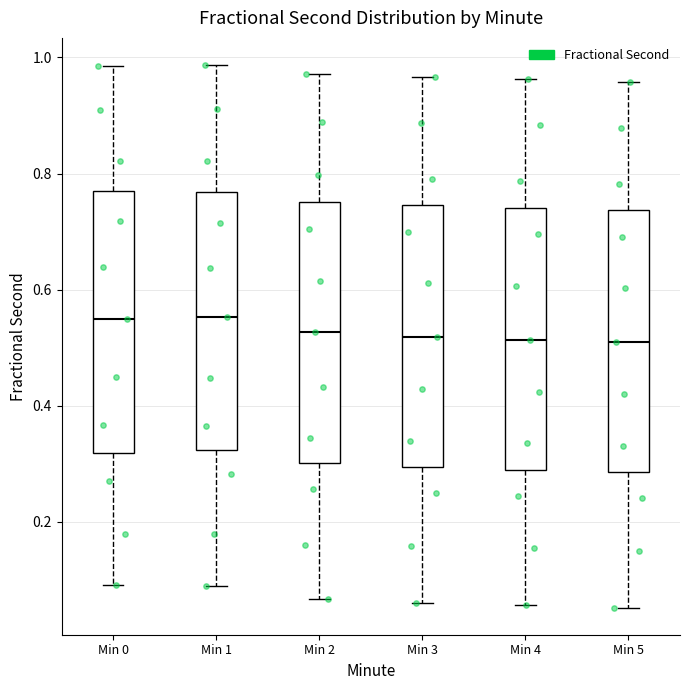

Reading left to right, transcribe this box plot: for each box, give where its median line is, the range the box spans, and where its two whiskers end, as read against the y-axis. The values are not printed on the chart, so give them approximately, as read against the axis.

Min 0: median 0.54, box 0.32 to 0.76, whiskers 0.10 to 0.98
Min 1: median 0.56, box 0.32 to 0.76, whiskers 0.08 to 0.98
Min 2: median 0.52, box 0.30 to 0.76, whiskers 0.06 to 0.98
Min 3: median 0.52, box 0.30 to 0.74, whiskers 0.06 to 0.96
Min 4: median 0.52, box 0.28 to 0.74, whiskers 0.06 to 0.96
Min 5: median 0.50, box 0.28 to 0.74, whiskers 0.06 to 0.96